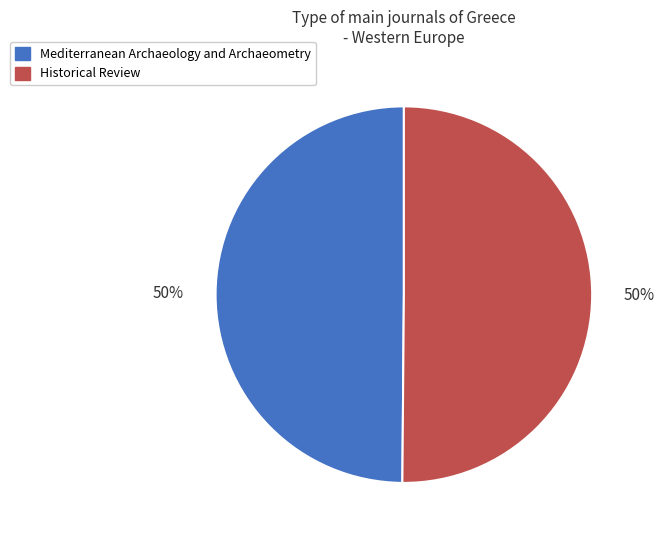

To the nearest percent, what is the average slice percentage?

50%